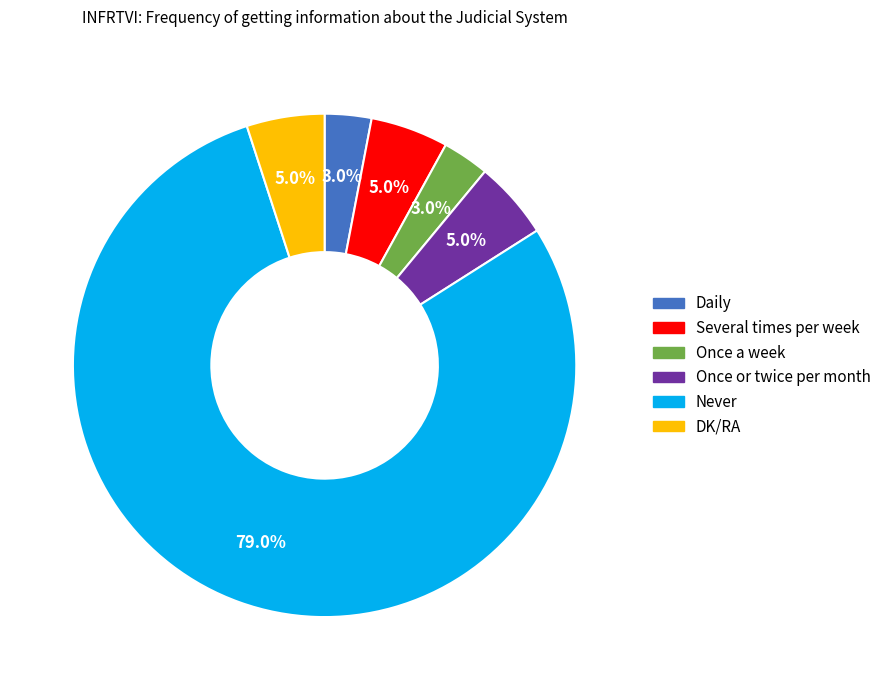

Is the sum of Once a week and DK/RA greater than half?

No